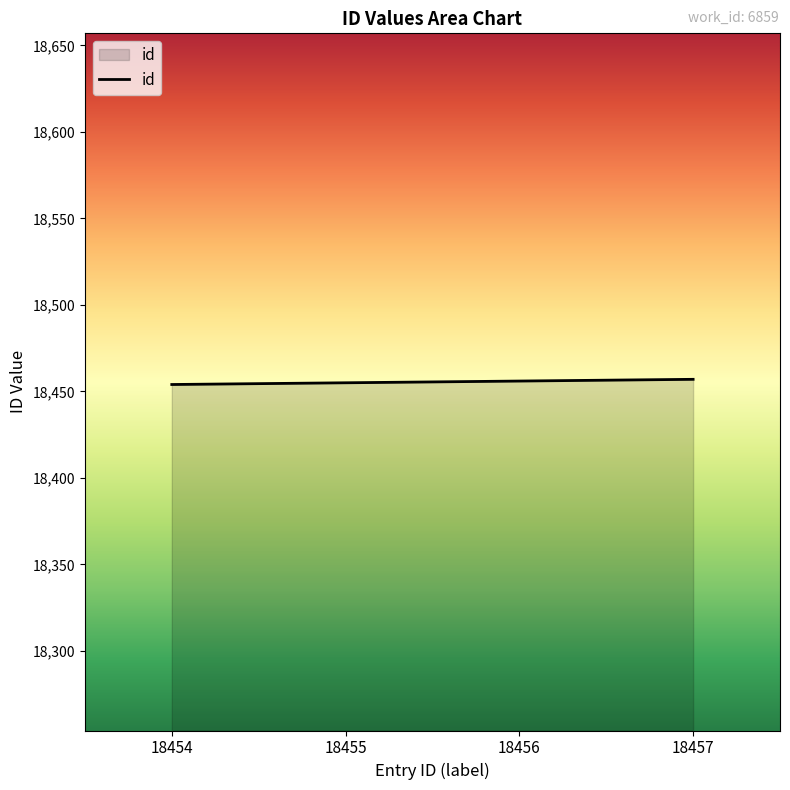

How many series are shown in this chart?

1